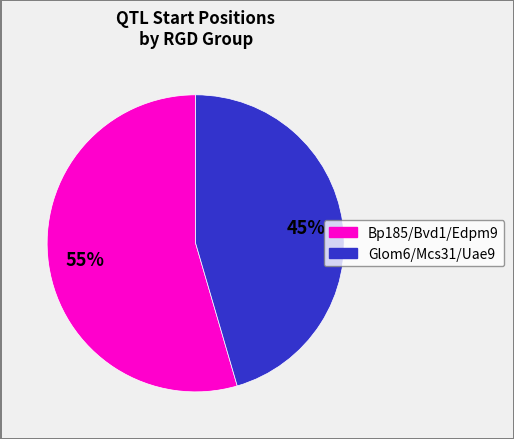

To the nearest percent, what is the average slice percentage?

50%